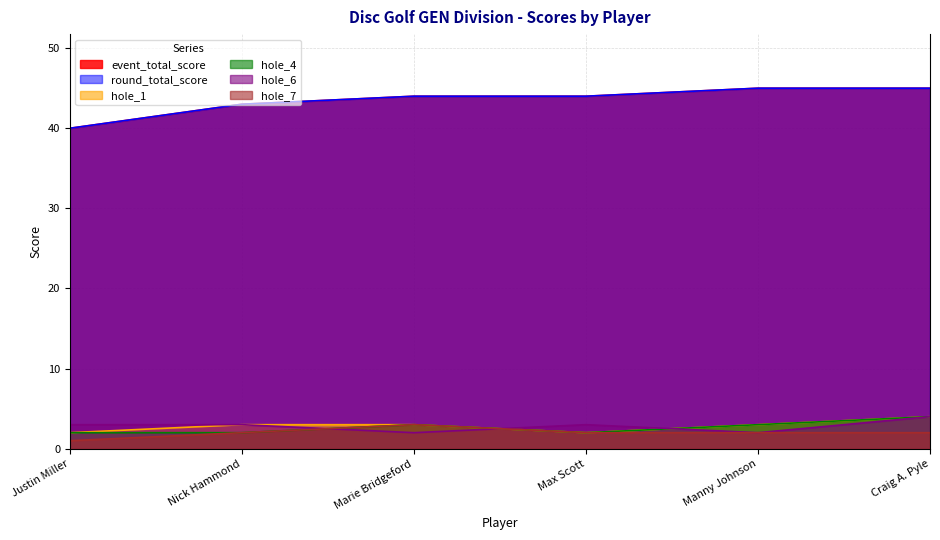

List the series in order of their peak value, highest first.

event_total_score, round_total_score, hole_1, hole_4, hole_6, hole_7